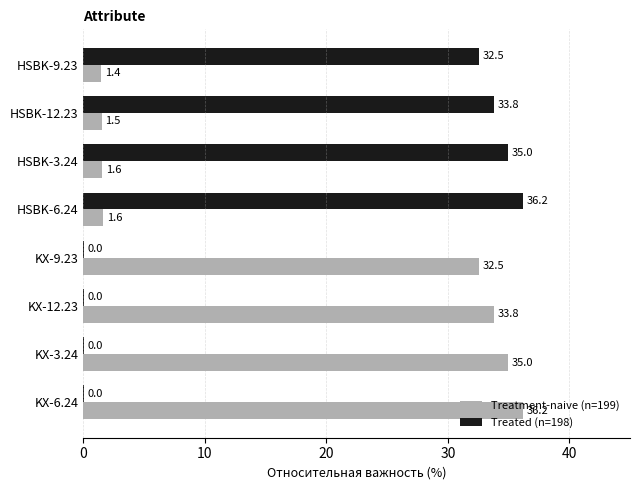

What is the maximum value shown in the chart?

36.2